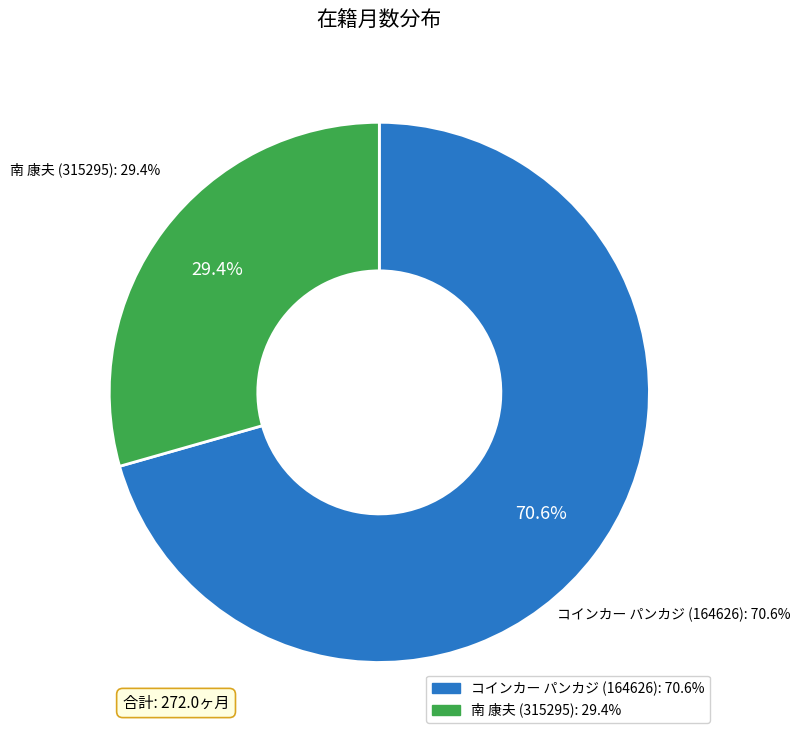

To the nearest percent, what percentage of the pie is 南 康夫 (315295)?

29%